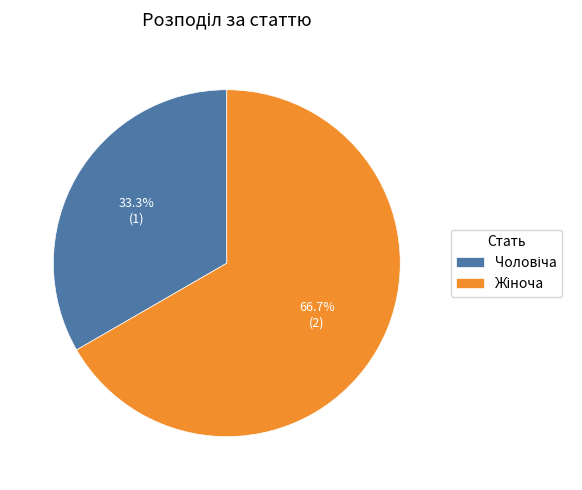

Is there a majority slice in this chart?

Yes